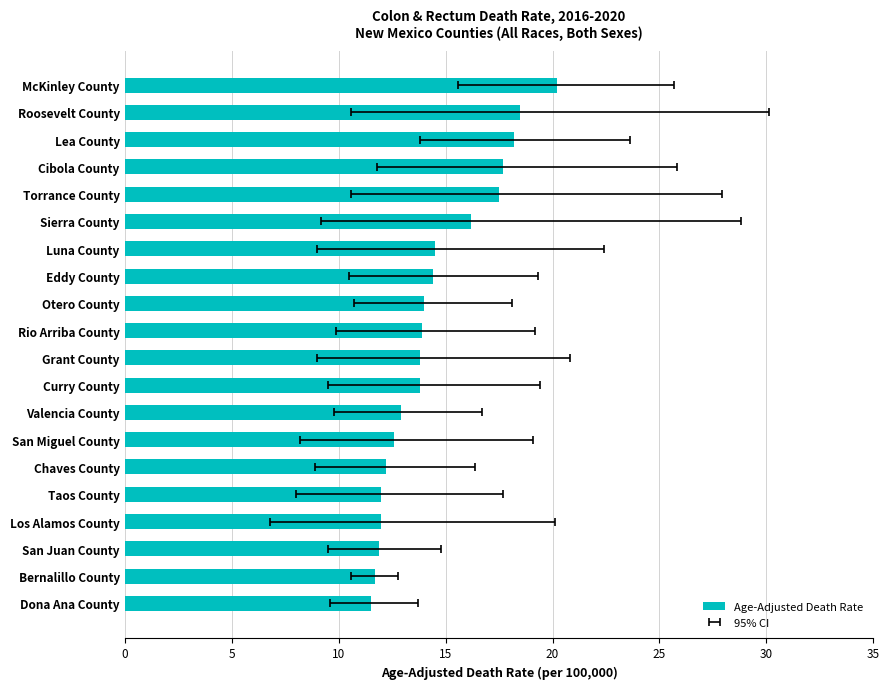

Read the value at Bernalillo County.

11.7